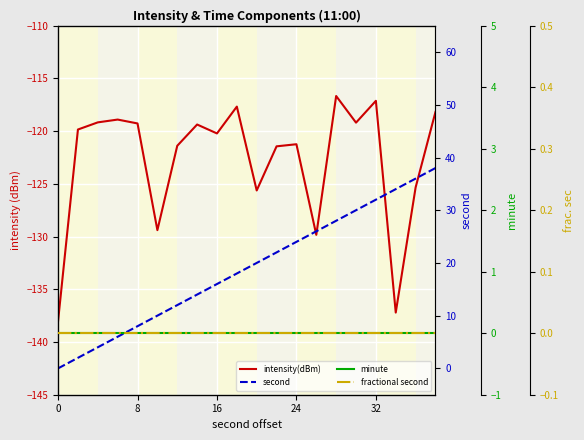

Is the value of second at 16 greater than the value of intensity(dBm) at 19?

Yes